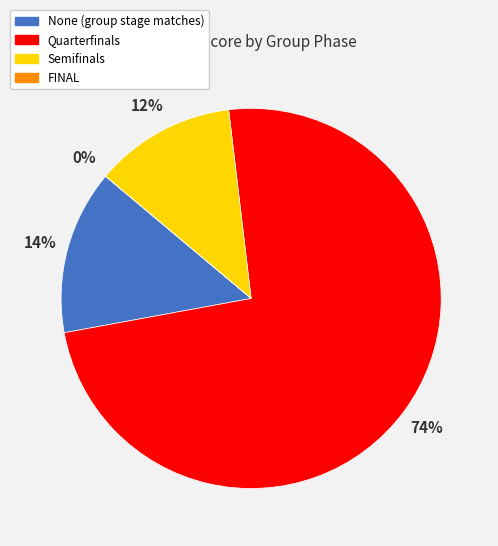

Do FINAL and None together represent more than half of the pie?

No